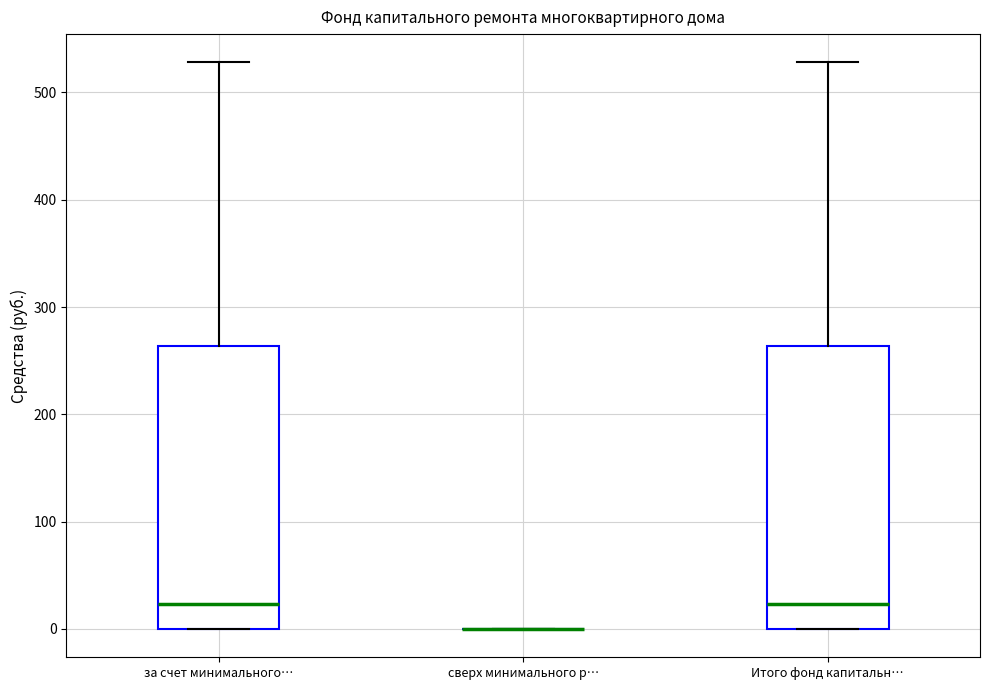

Reading left to right, transcribe this box plot: for each box, give where its median line is, the range the box spans, and where its two whiskers end, as read against the y-axis. The values are not printed on the chart, so give them approximately, as read against the axis.

за счет минимального…: median 20, box 0 to 260, whiskers 0 to 530
сверх минимального р…: box collapsed to a line at 0, whiskers 0 to 0
Итого фонд капитальн…: median 20, box 0 to 260, whiskers 0 to 530